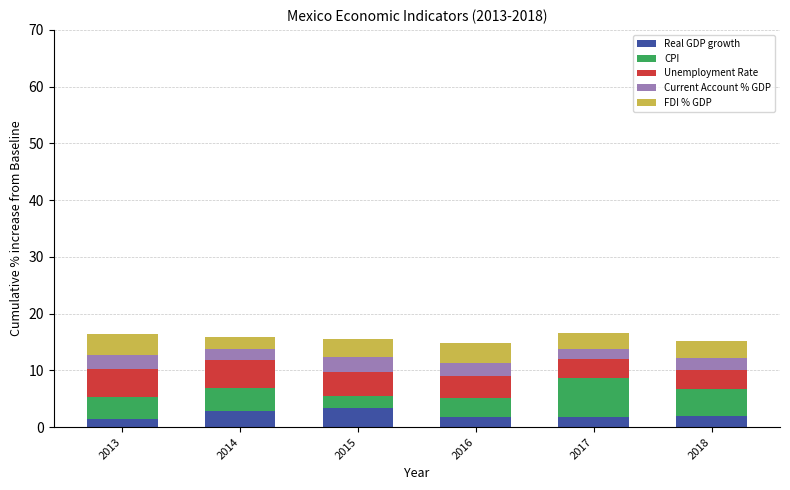

What is the total value across all series at 2016?

14.8